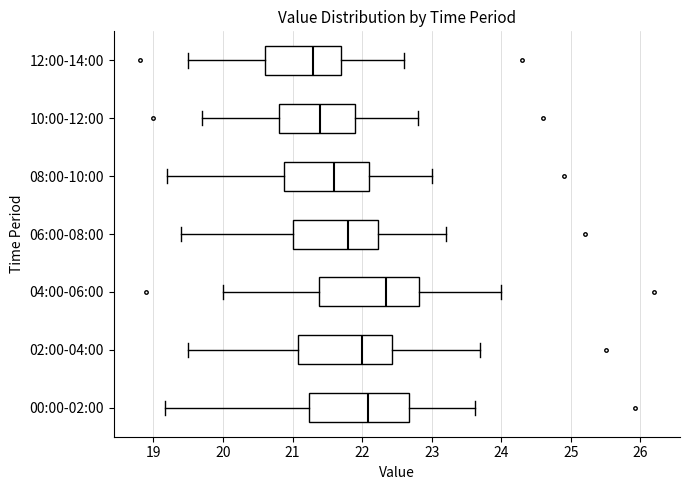

Which box has the furthest to the right median line?

04:00-06:00